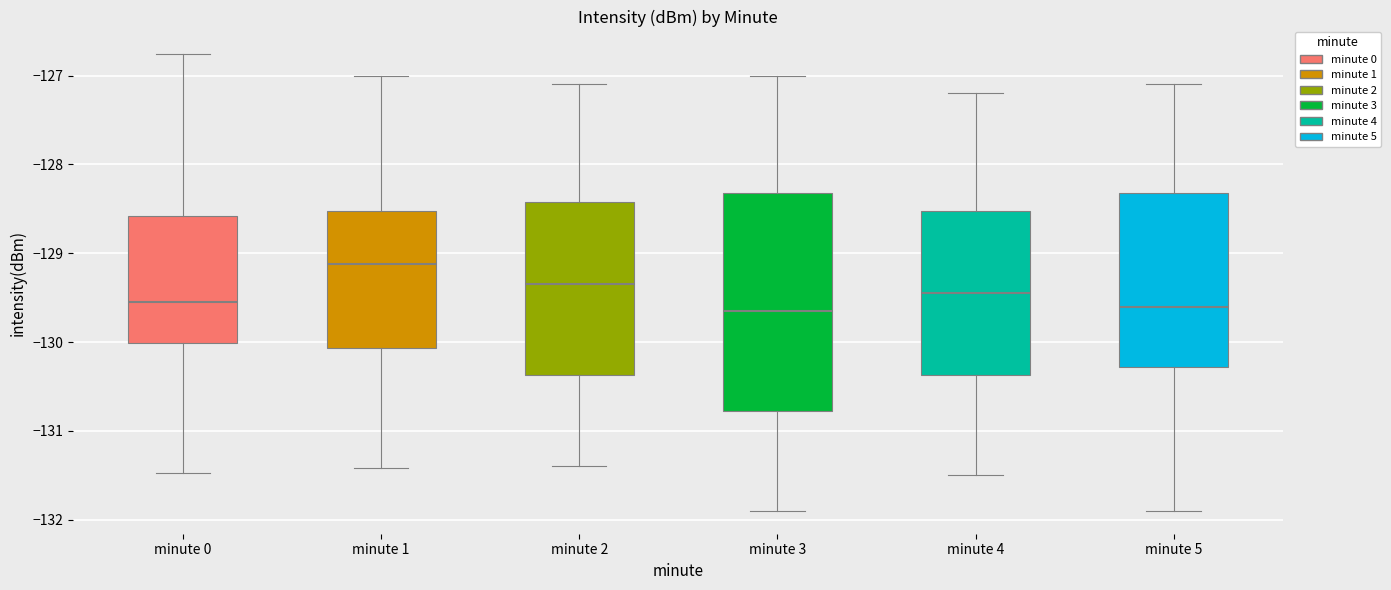

Which box is the tallest, from its lower edge to its upper edge?

minute 3